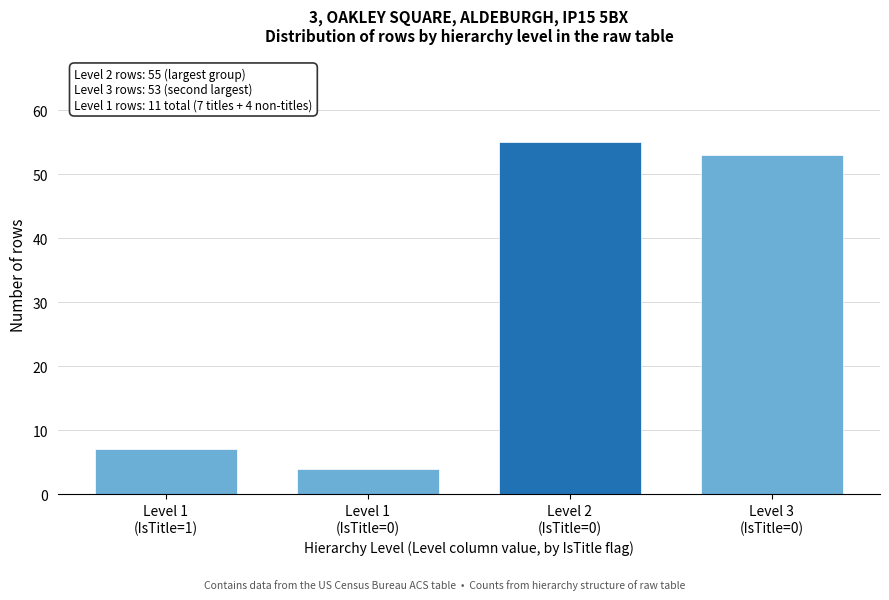

Reading right to left, list all the values displayed in this chart.

53	55	4	7